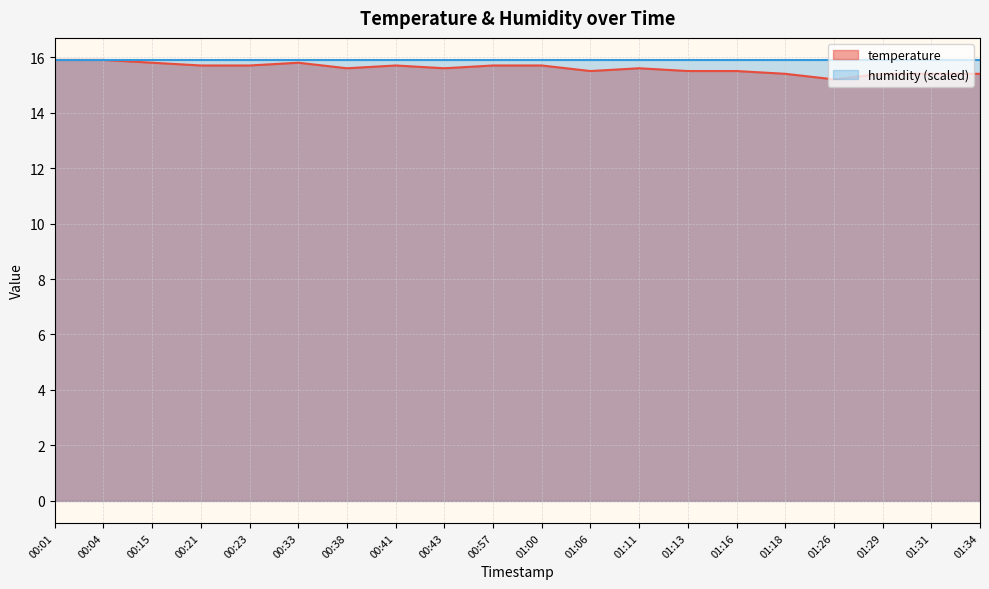

What is the greatest value displayed?

15.9